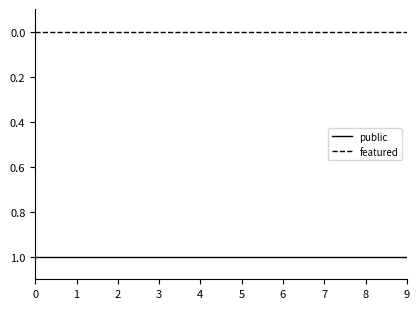

Reading left to right, list all the values displayed in this chart.

public: 0=1	1=1	2=1	3=1	4=1	5=1	6=1	7=1	8=1	9=1
featured: 0=0	1=0	2=0	3=0	4=0	5=0	6=0	7=0	8=0	9=0